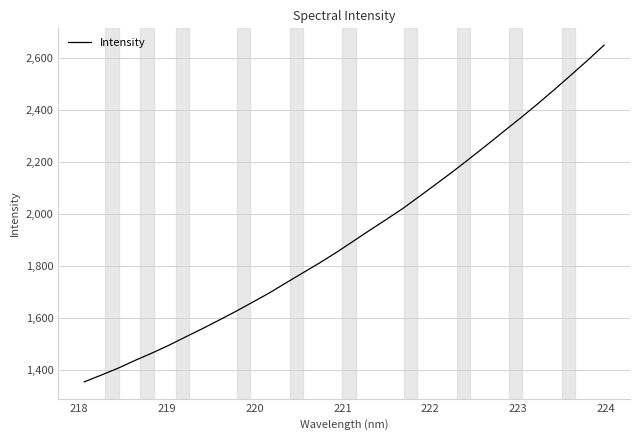

What is the difference between the maximum and minimum values?

1291.5